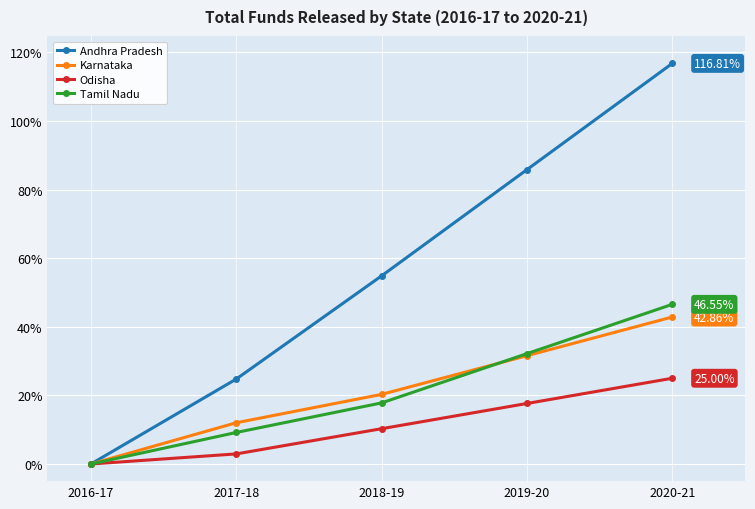

Reading left to right, transcribe all the data shown in this chart.

Andhra Pradesh: 0.0	24.8	54.9	85.8	116.8
Karnataka: 0.0	12.0	20.3	31.6	42.9
Odisha: 0.0	2.9	10.3	17.6	25.0
Tamil Nadu: 0.0	9.2	17.8	32.2	46.6